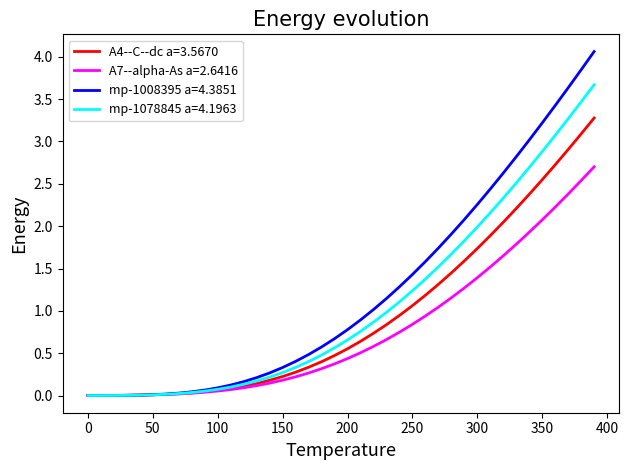

How many lines are shown in the chart?

4